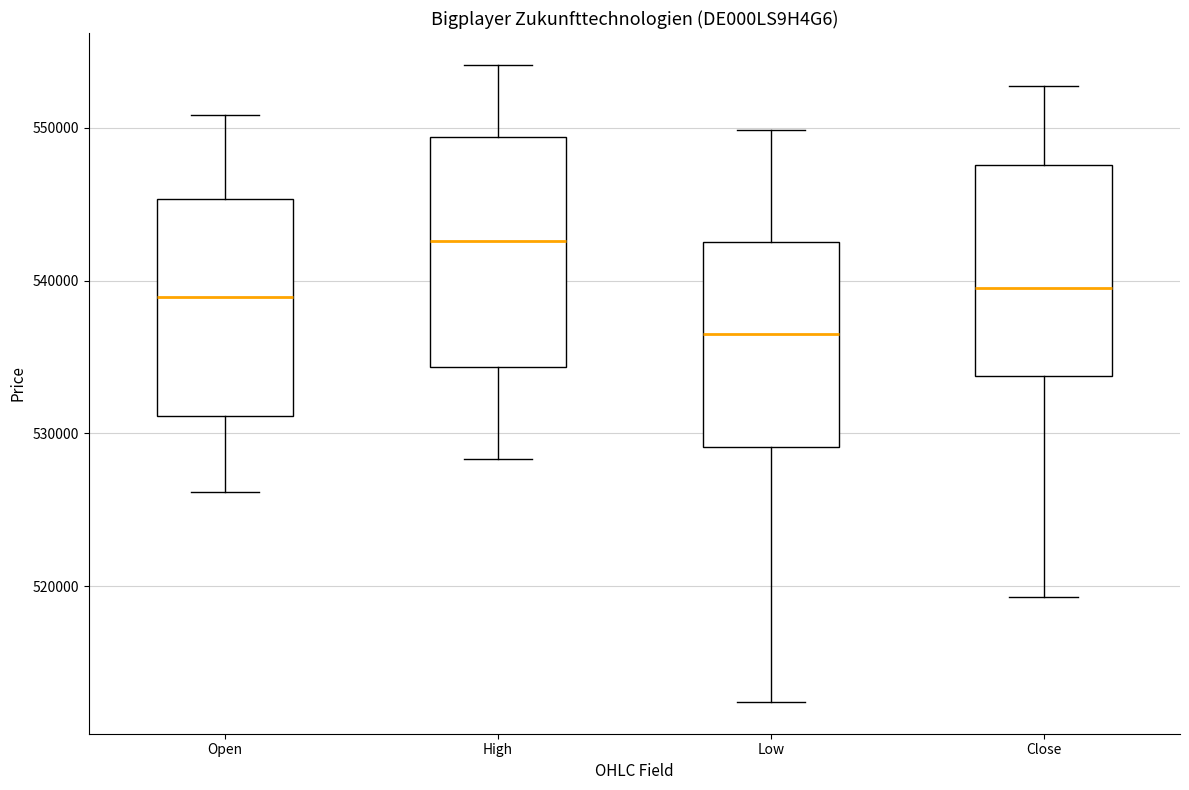

Reading left to right, transcribe this box plot: for each box, give where its median line is, the range the box spans, and where its two whiskers end, as read against the y-axis. The values are not printed on the chart, so give them approximately, as read against the axis.

Open: median 539000, box 531000 to 545000, whiskers 526000 to 551000
High: median 543000, box 534000 to 549000, whiskers 528000 to 554000
Low: median 536000, box 529000 to 543000, whiskers 512000 to 550000
Close: median 540000, box 534000 to 548000, whiskers 519000 to 553000